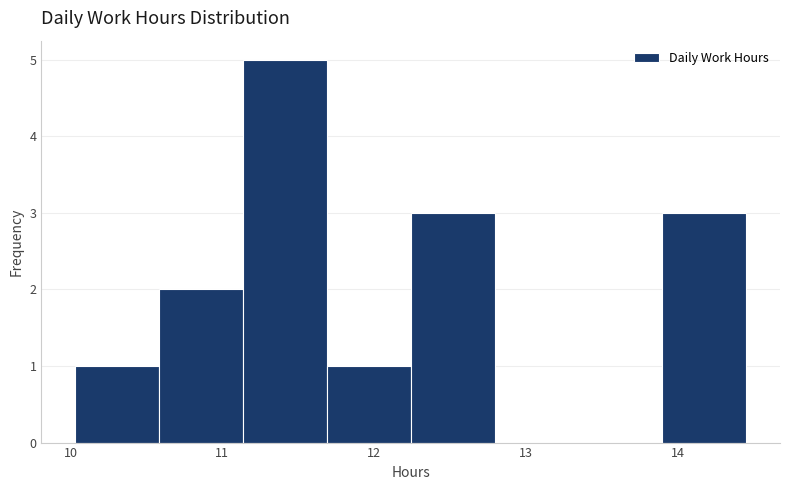

Reading left to right, list every bar in this chart as the range it spans on the x-axis followed by its height. Neither the bar edges nor the heights are printed on the chart, so give them approximately, as read against the axes.

10.0 to 10.6: 1
10.6 to 11.1: 2
11.1 to 11.7: 5
11.7 to 12.2: 1
12.2 to 12.8: 3
12.8 to 13.3: 0
13.3 to 13.9: 0
13.9 to 14.5: 3